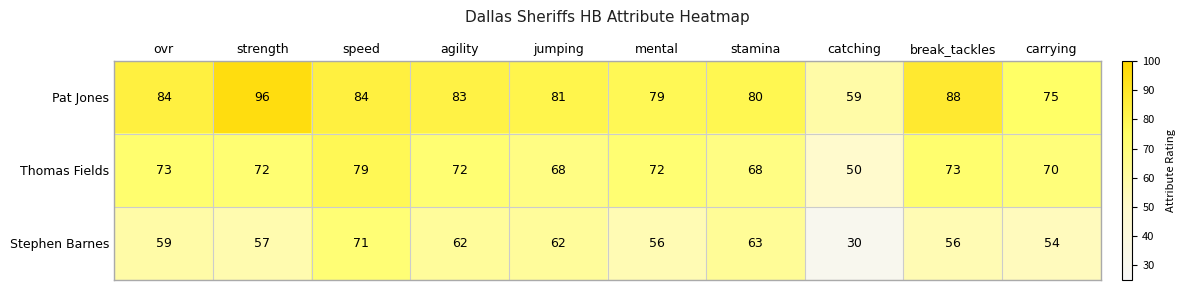

Is it true that Stephen Barnes equals 30 at catching?

True